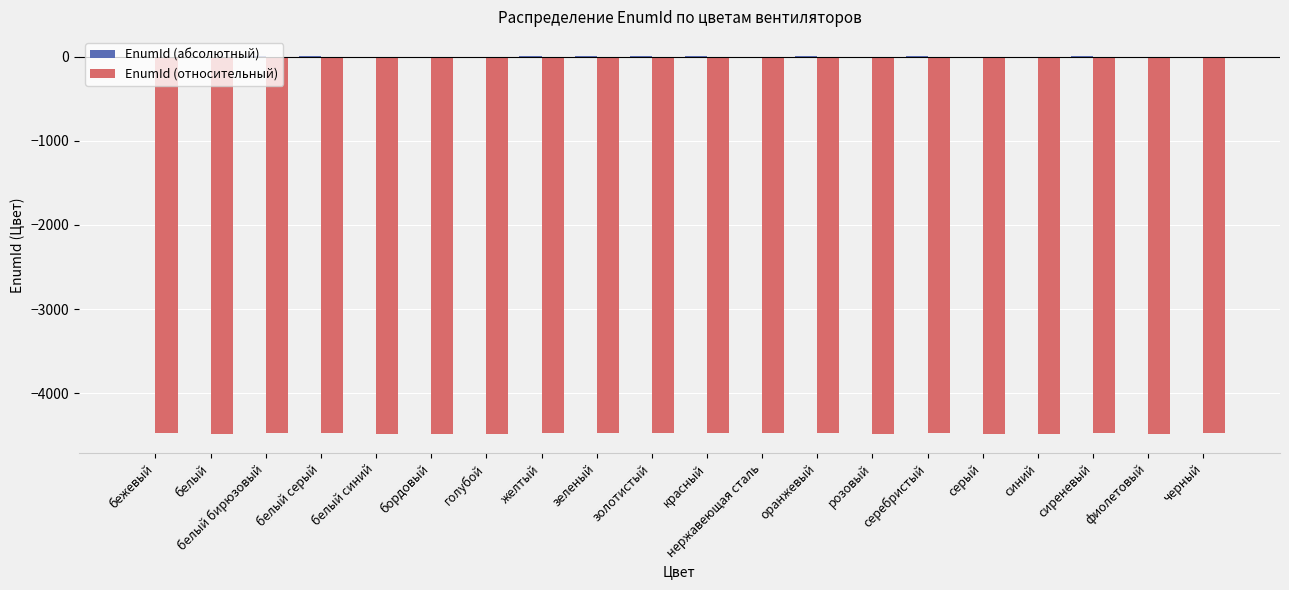

The value of EnumId (относительный) at бежевый is -4477.6. True or false?

True